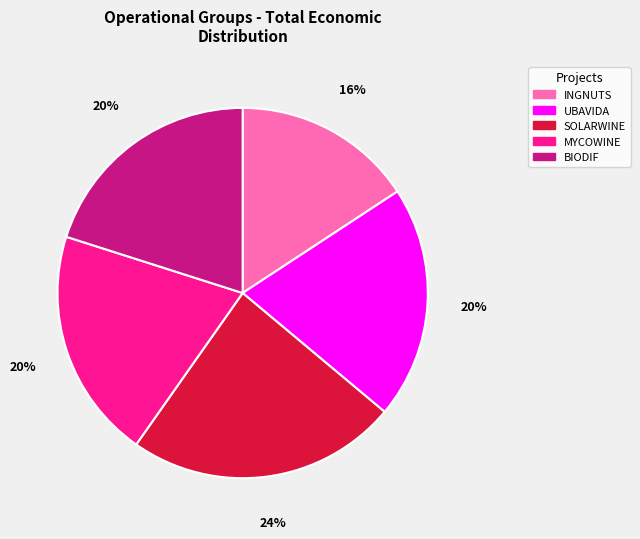

Does INGNUTS account for over 50% of the chart?

No